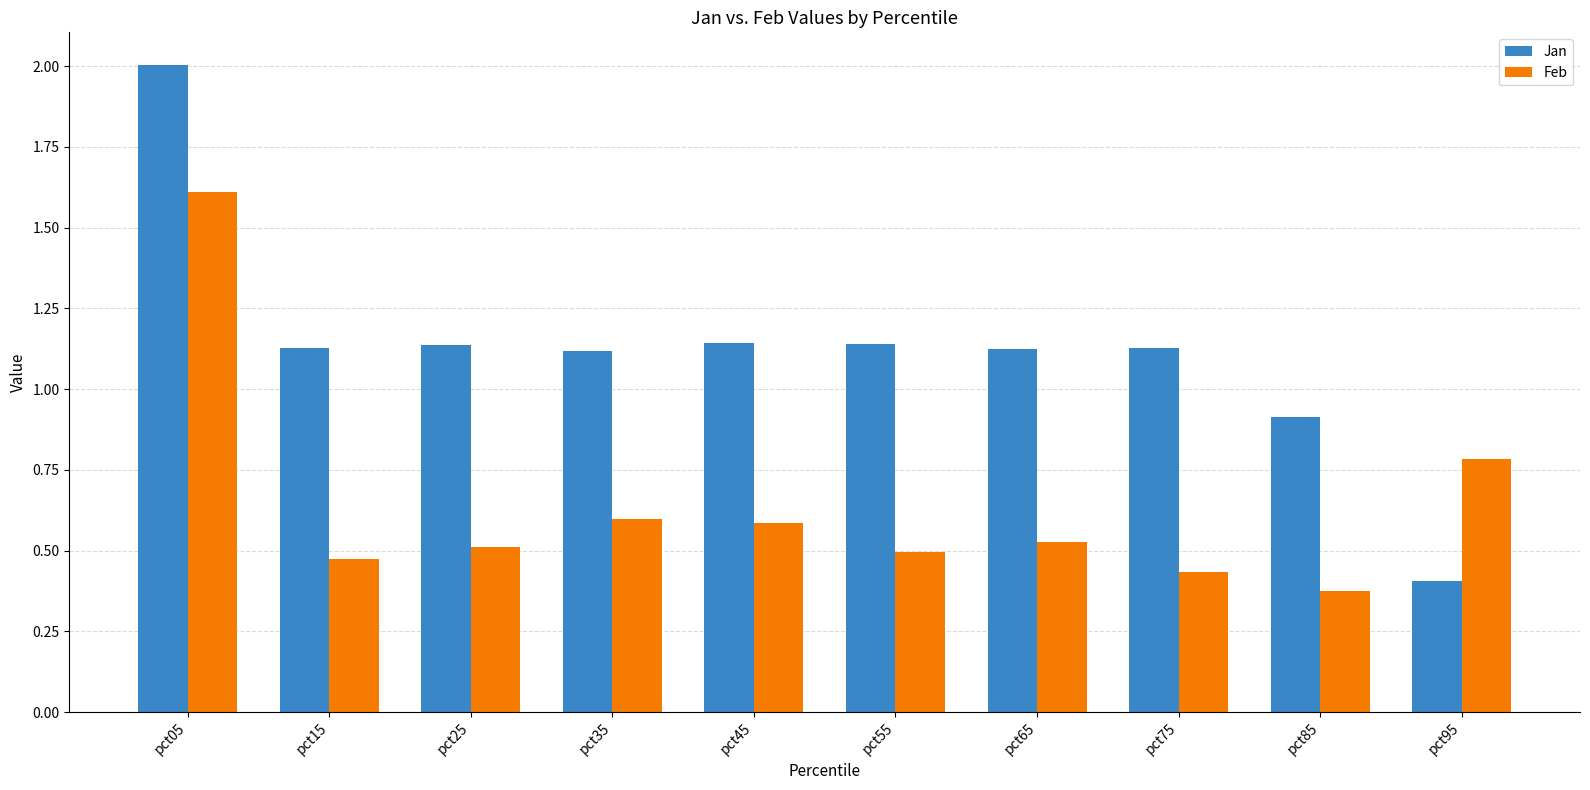

True or false: Jan has a value of 1.1 at pct45.

True